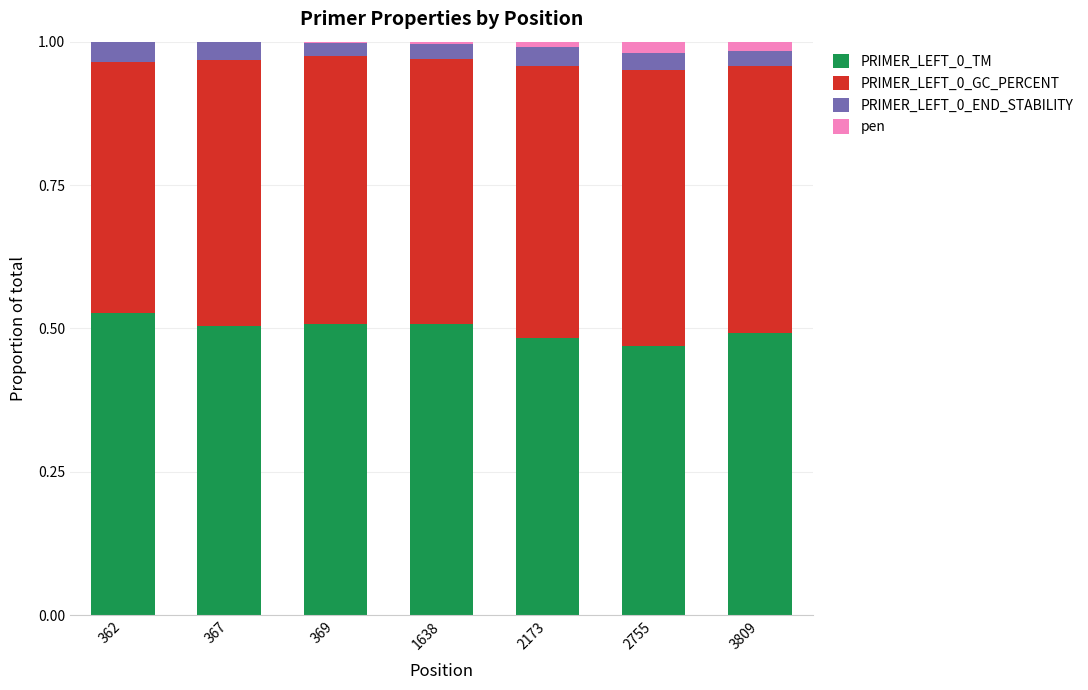

What is the sum of all PRIMER_LEFT_0_TM values?

3.5